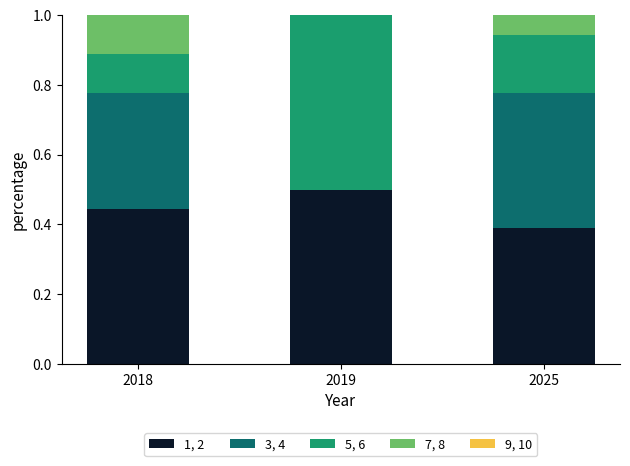

The 1, 2 series shows 0.5 at 2019. True or false?

True